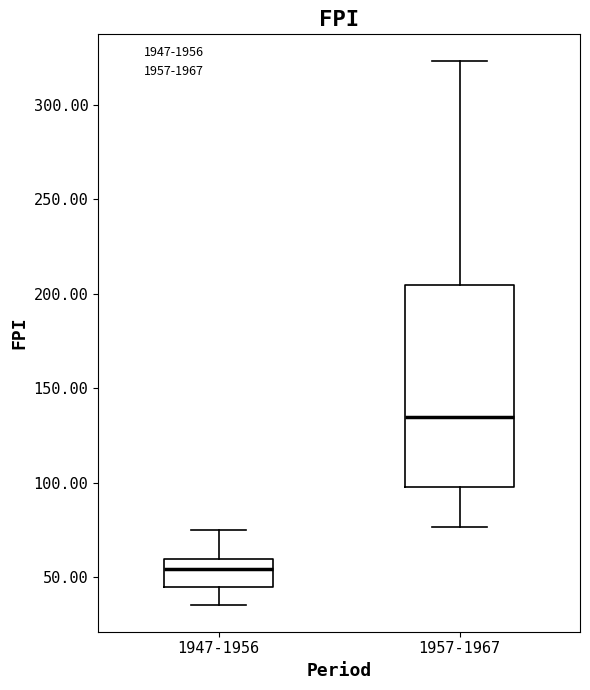

Reading left to right, read every box against the y-axis: the position of its median line, the range the box covers, and the ends of its whiskers. The values are not printed on the chart, so give them approximately, as read against the axis.

1947-1956: median 55, box 45 to 60, whiskers 35 to 75
1957-1967: median 135, box 95 to 205, whiskers 75 to 325